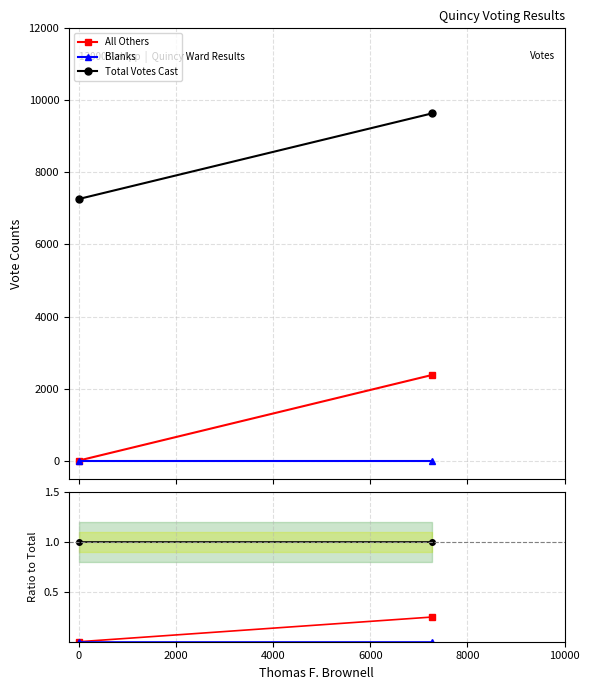

Is the value of Blanks at −2000 greater than the value of Total Votes Cast at 0?

No